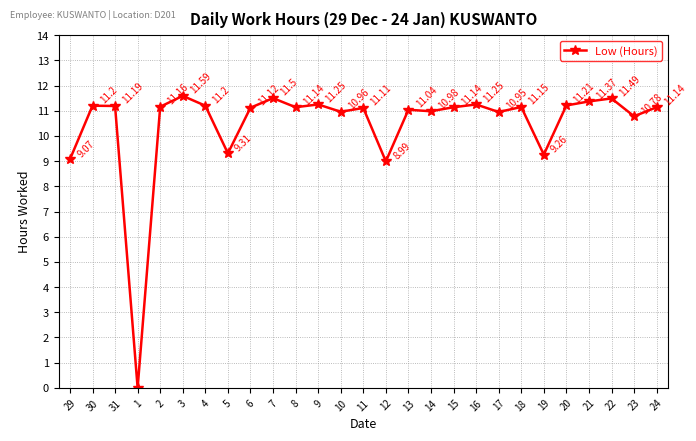

How many points are lower than both their immediate neighbors (excluding endpoints)?

9